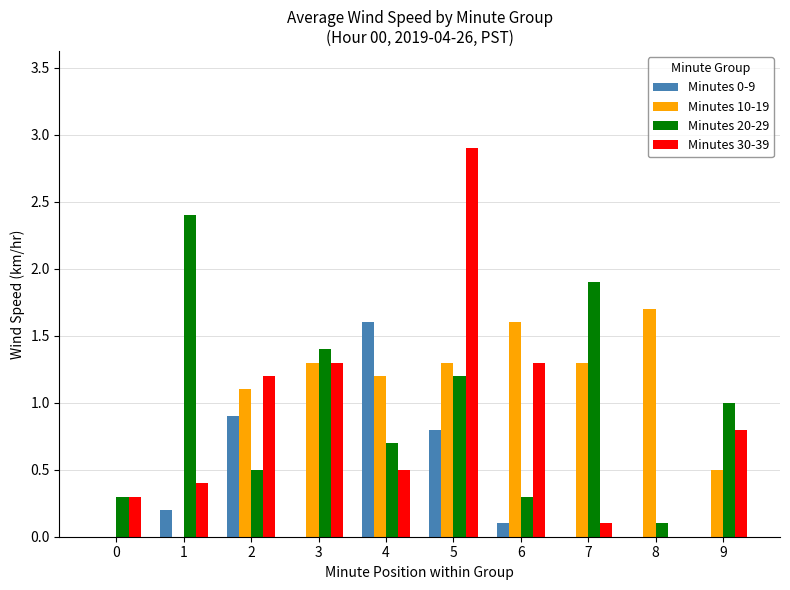

Which series has the largest range (max minus min)?

Minutes 30-39